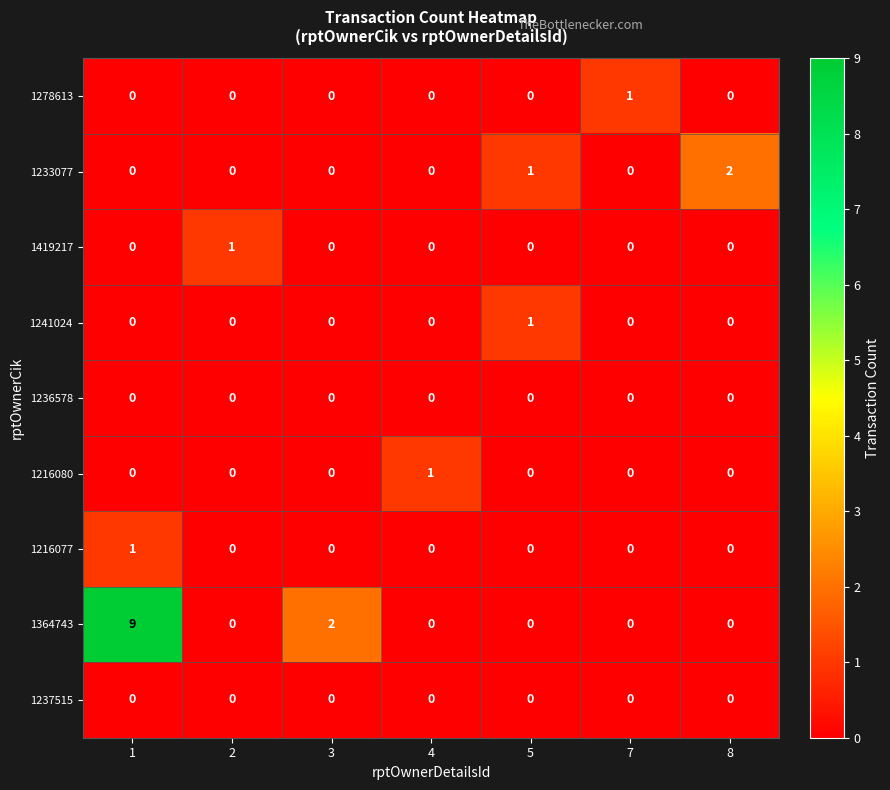

The 1236578 series shows 0 at 1. True or false?

True